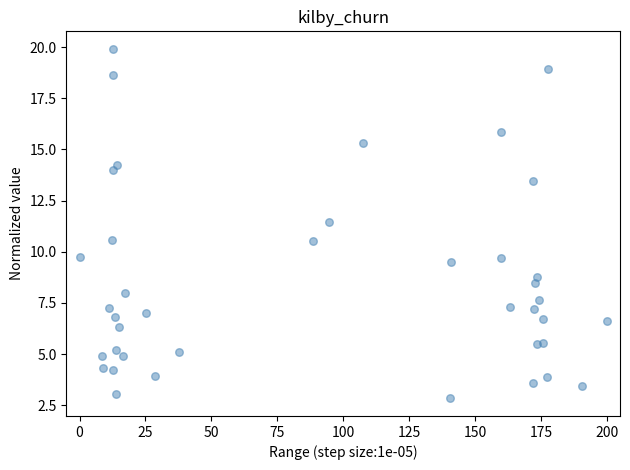

What is the range of X values (max minus min)?

200.0